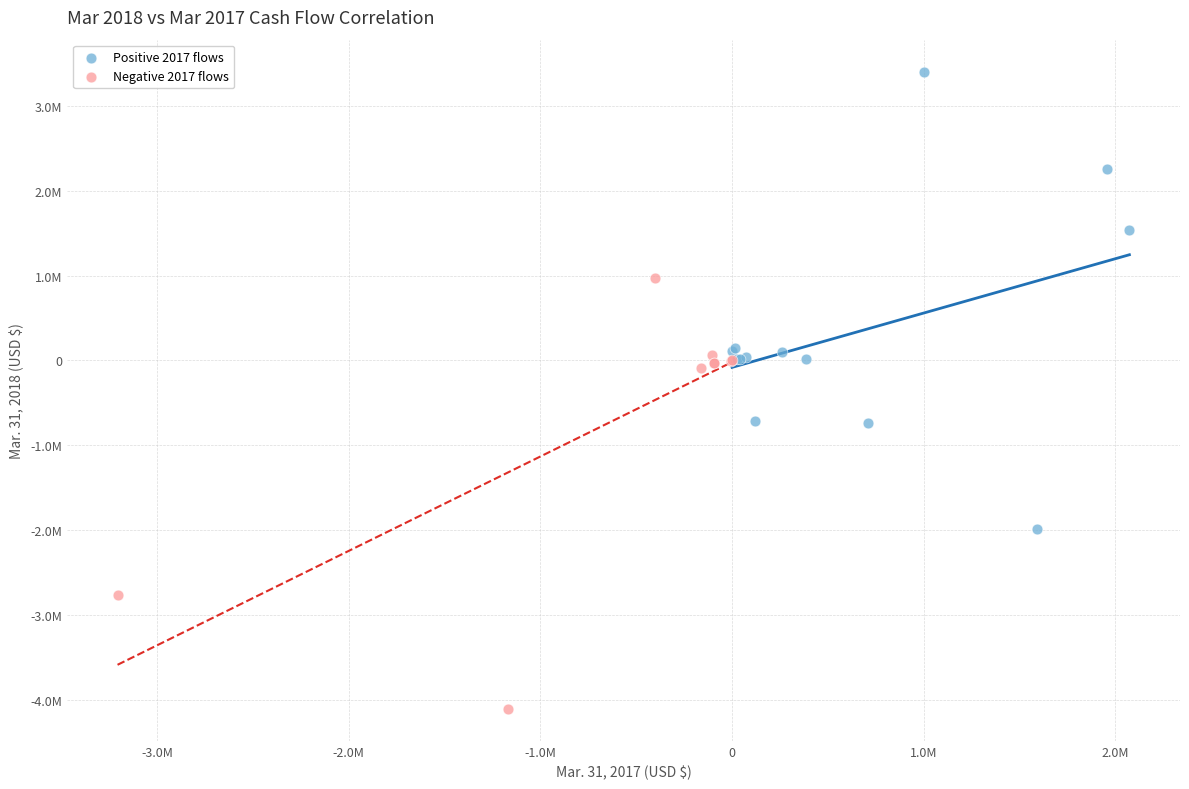

Which series contains the lowest Y value?

Negative 2017 flows